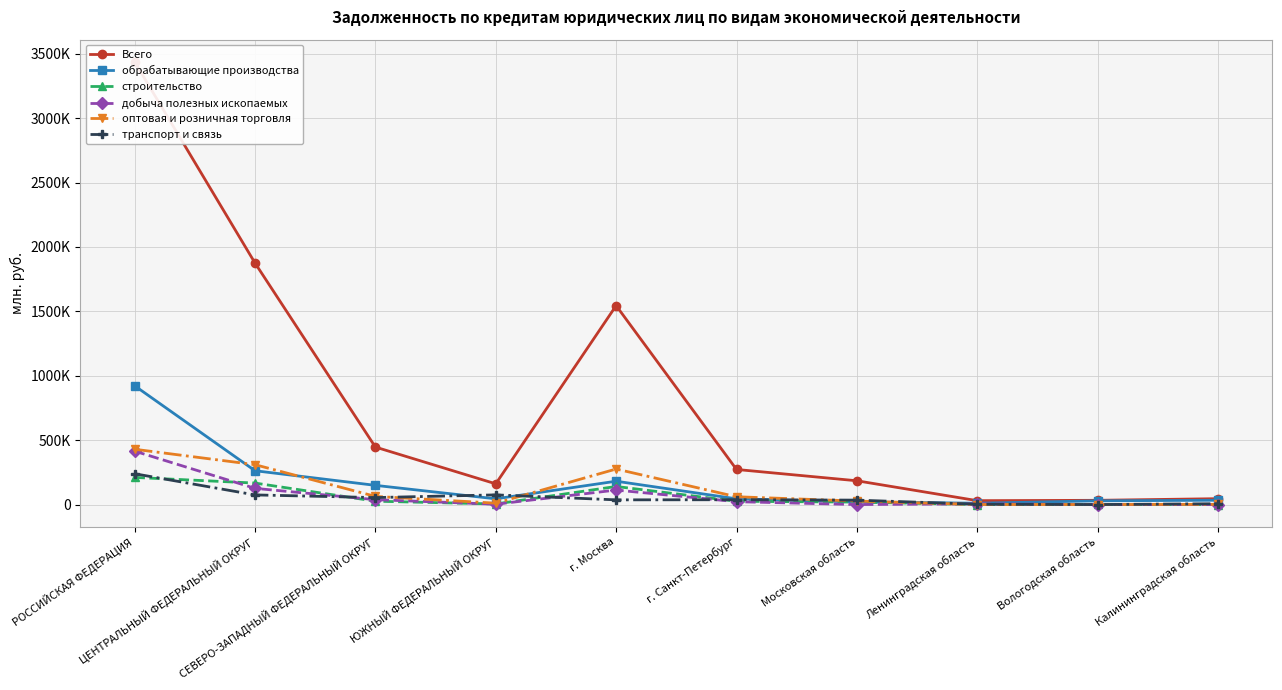

How many data points in добыча полезных ископаемых are above 22216?

4